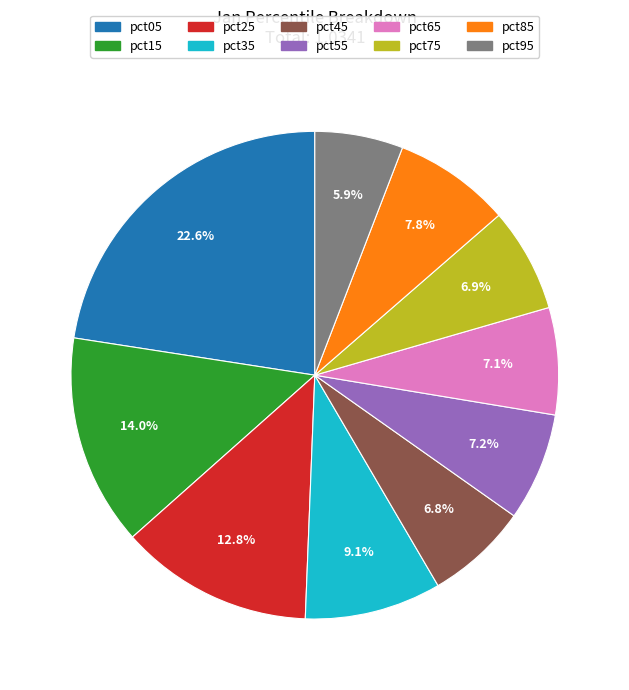

Is it true that pct25 is 13% of the pie?

True